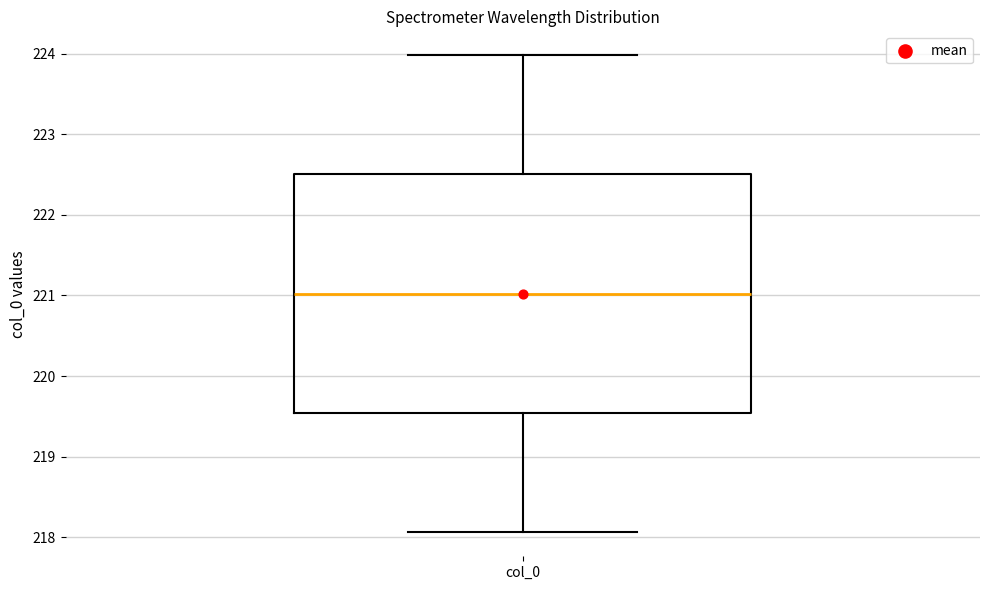

Read this box plot against the y-axis: the position of the median line, the range covered by the box, and the ends of both whiskers. The values are not printed on the chart, so give them approximately, as read against the axis.

median 221.0, box 219.5 to 222.5, whiskers 218.1 to 224.0